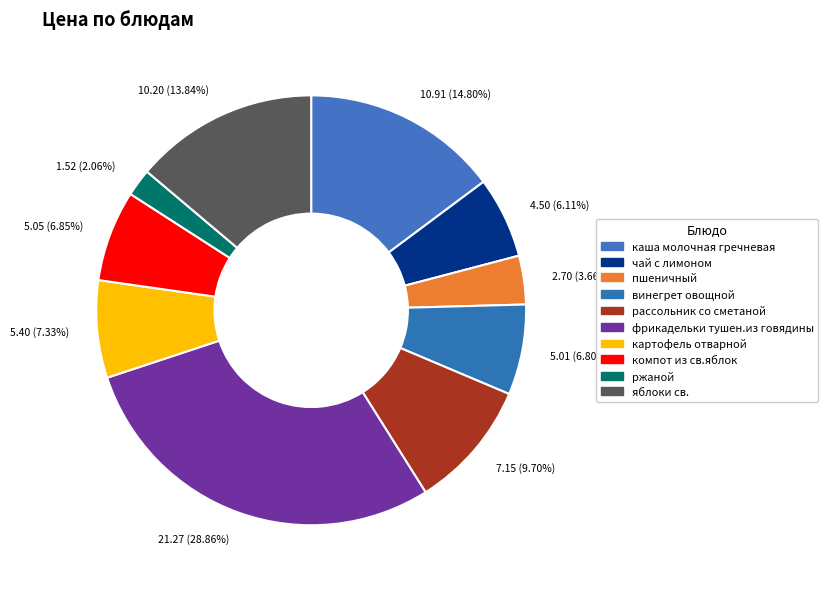

To the nearest percent, what is the difference between the картофель отварной and каша молочная гречневая slice percentages?

7%